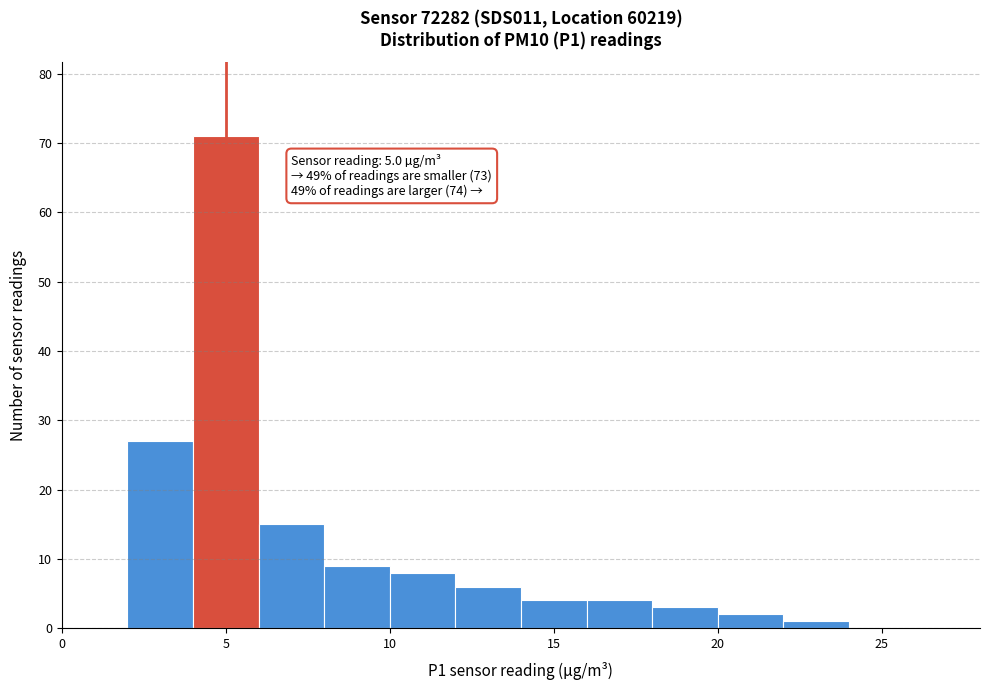

Which range on the x-axis has the tallest bar?

4 to 6